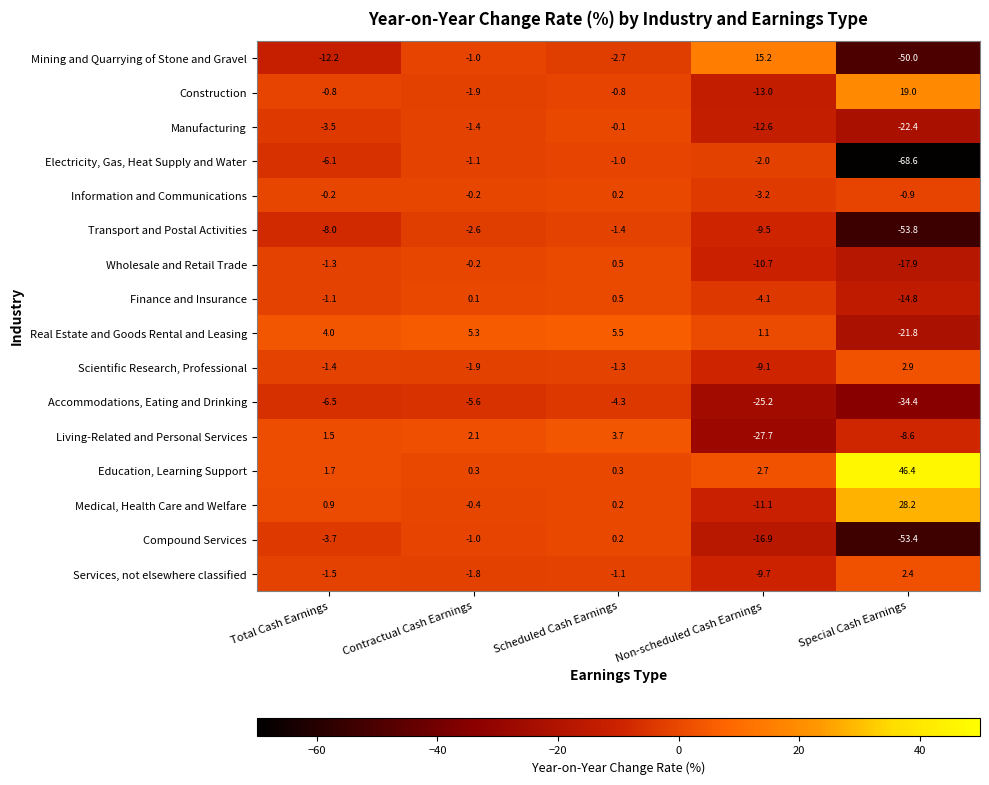

Between Total Cash Earnings and Special Cash Earnings, which series saw the biggest shift?

Electricity, Gas, Heat Supply and Water